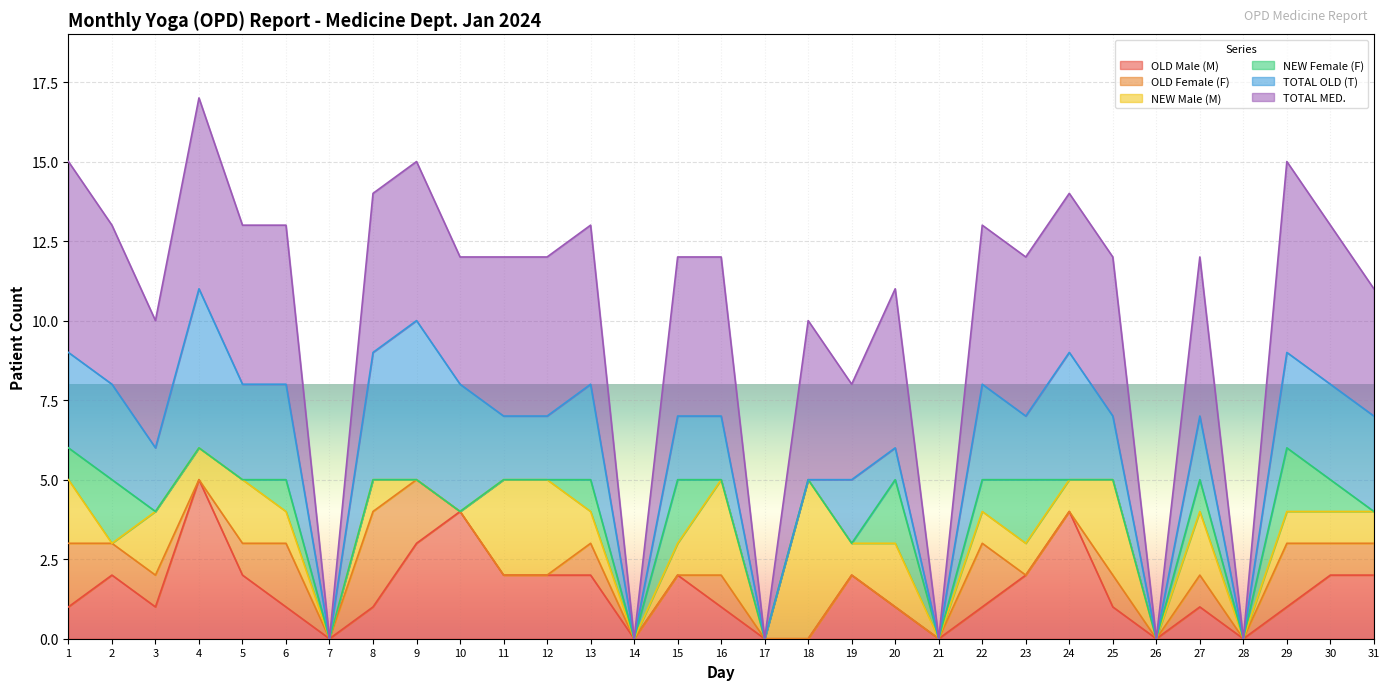

The value of TOTAL MED. at 7 is 0. True or false?

True